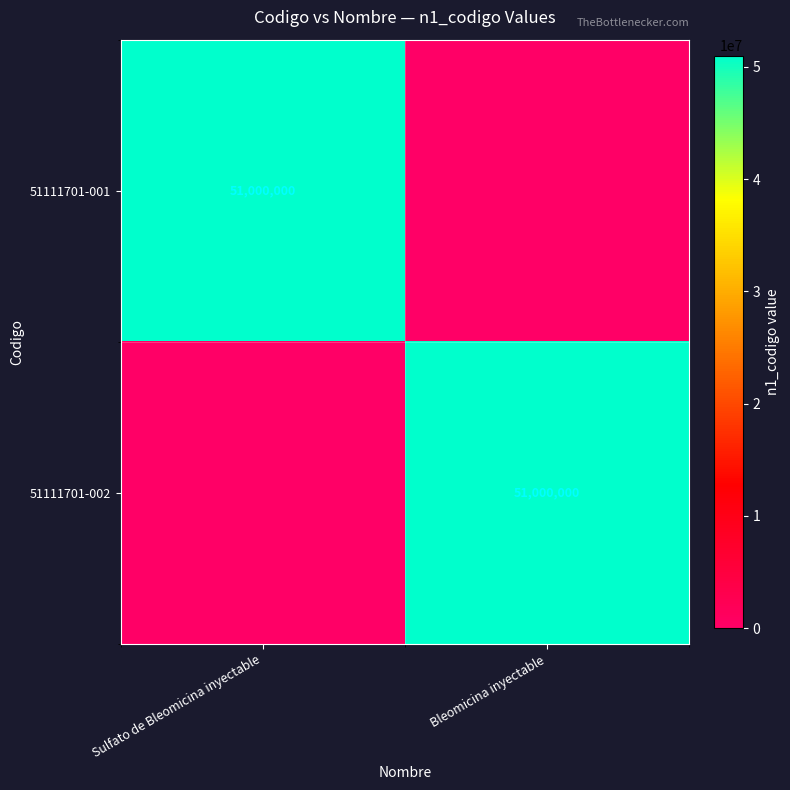

Which has a higher value, Bleomicina inyectable or Sulfato de Bleomicina inyectable?

Sulfato de Bleomicina inyectable